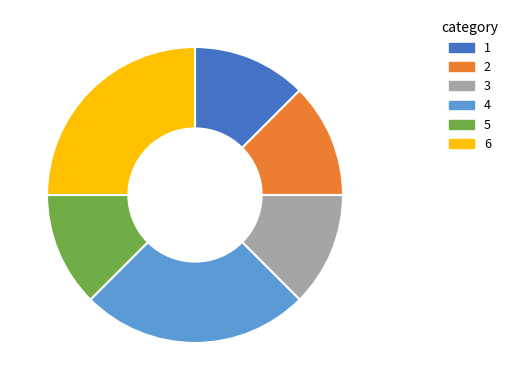

Is there a majority slice in this chart?

No